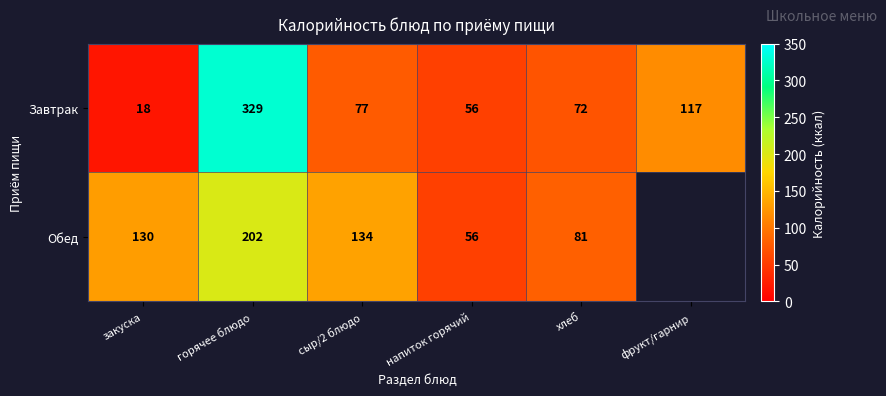

True or false: Обед has a value of 37.7 at хлеб.

False